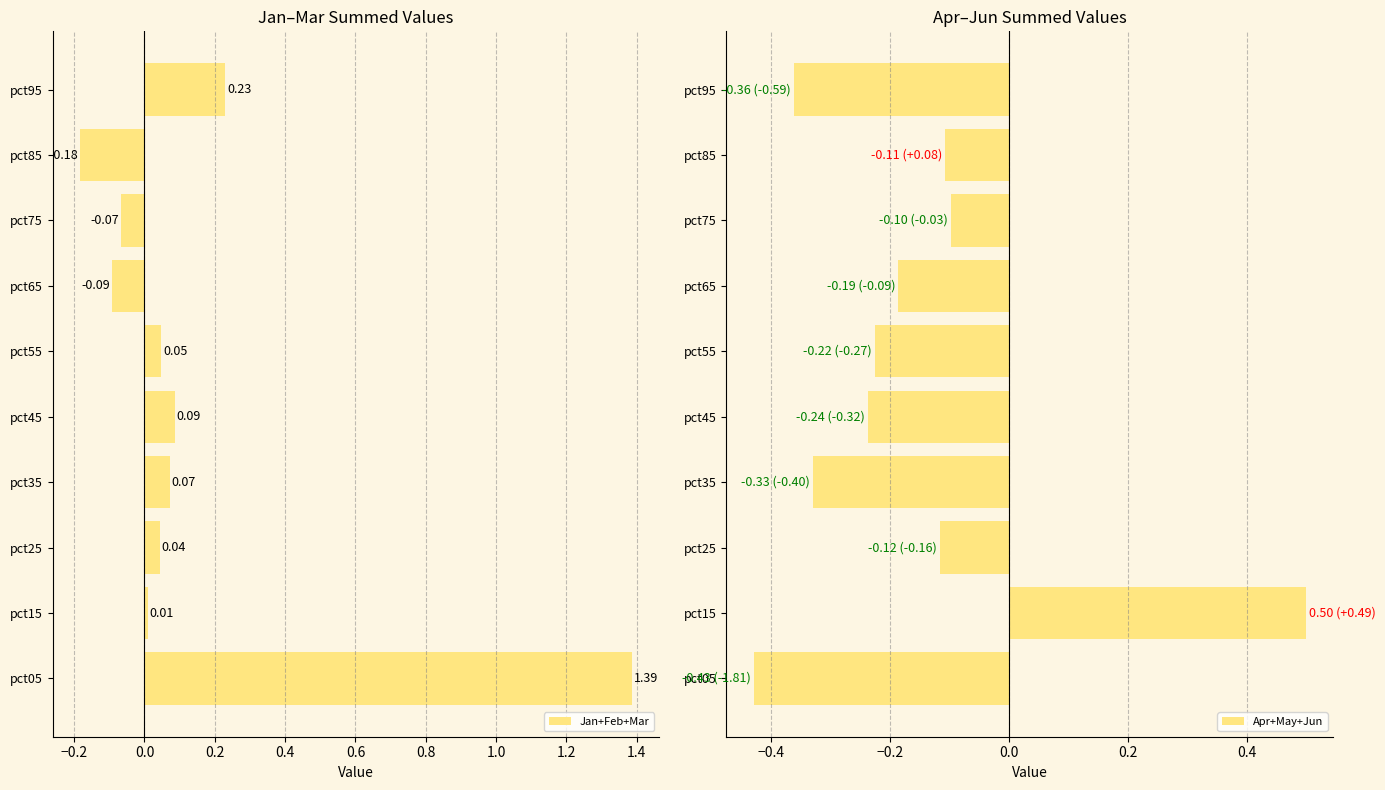

At which label is Apr+May+Jun closest to 0?

pct75